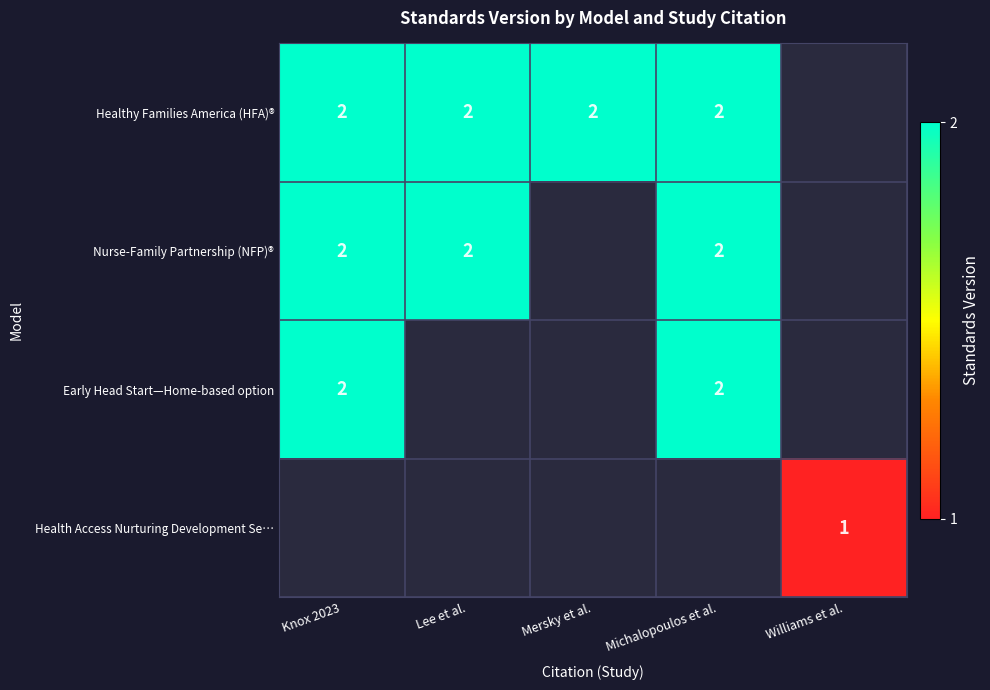

The value of Healthy Families America (HFA)® at Michalopoulos et al. is 0. True or false?

False